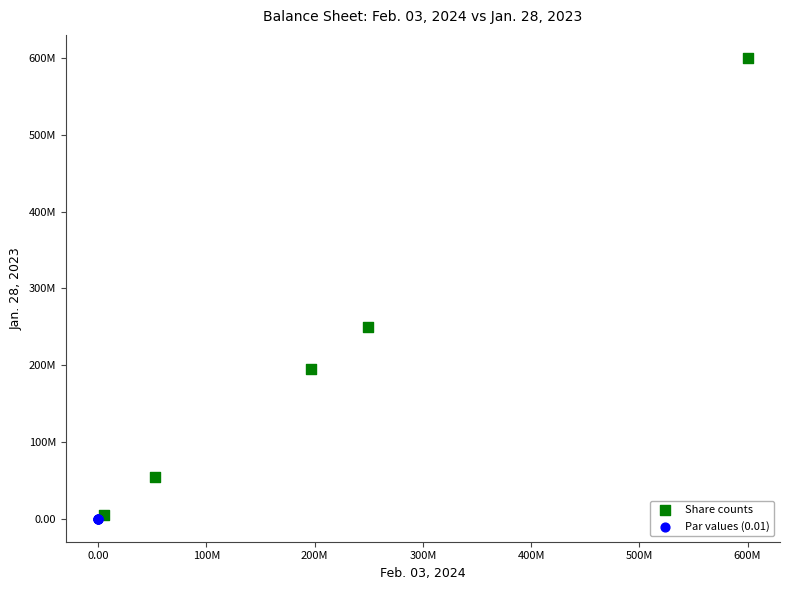

What are all the series names shown in the legend?

Share counts, Par values (0.01)